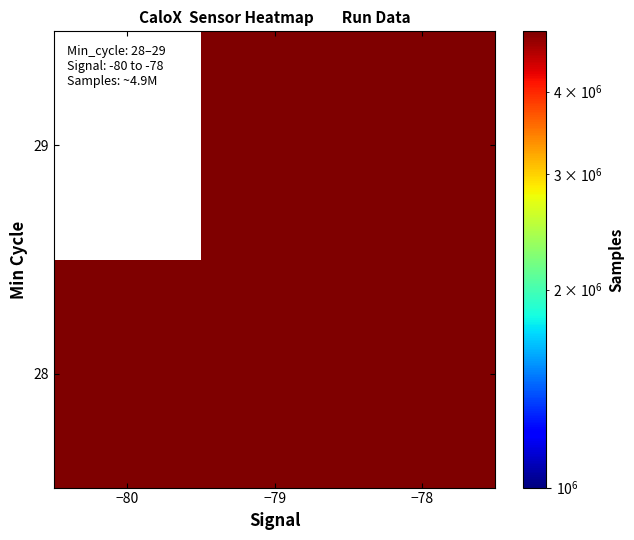

What is the greatest value displayed?

4939601.6